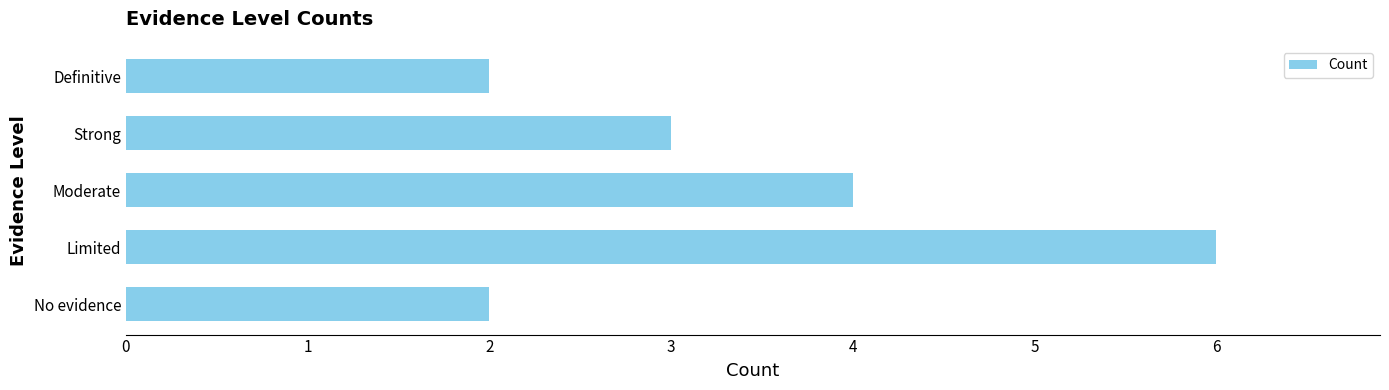

Which has a higher value, Definitive or Strong?

Strong